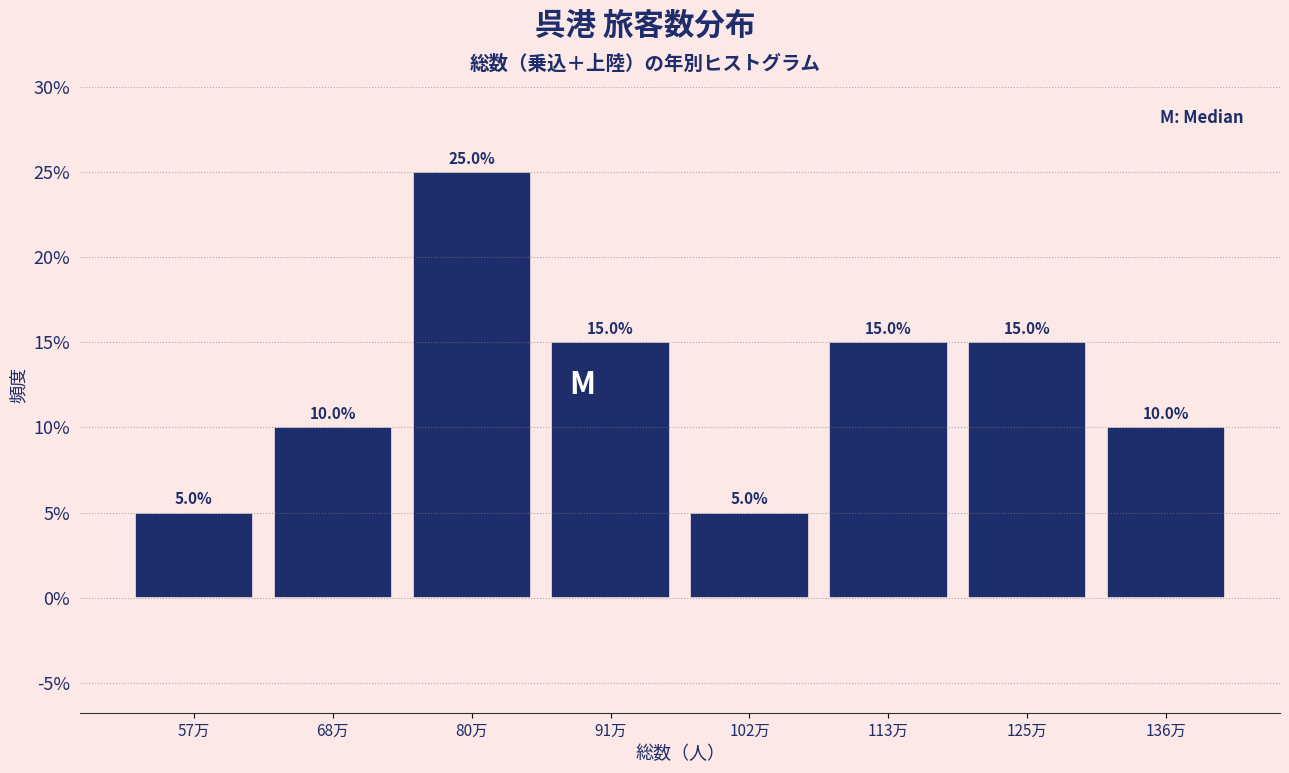

Reading left to right, transcribe all the data shown in this chart.

5	10	25	15	5	15	15	10